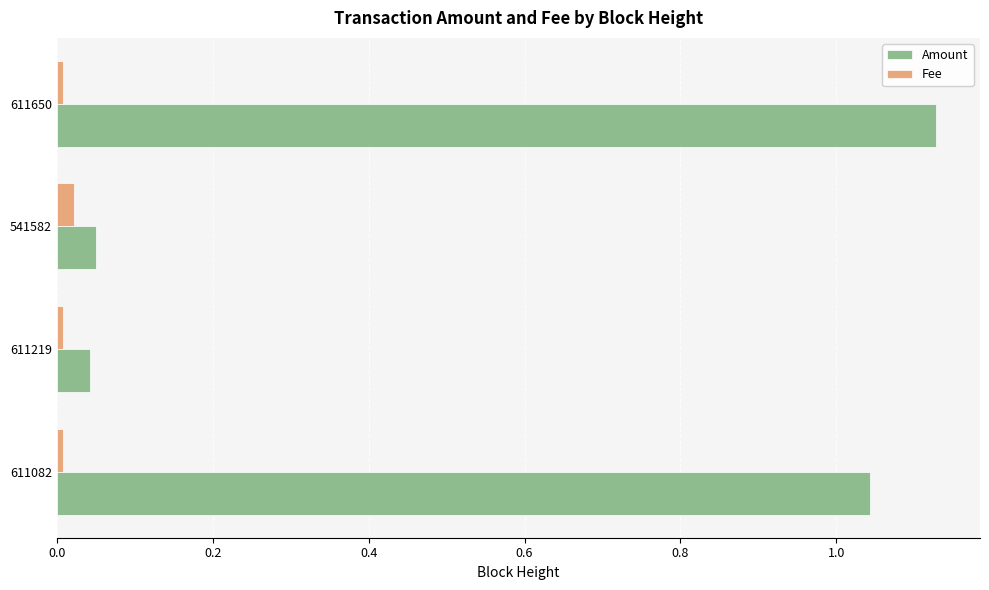

Between 611219 and 611650, which series saw the biggest shift?

Amount